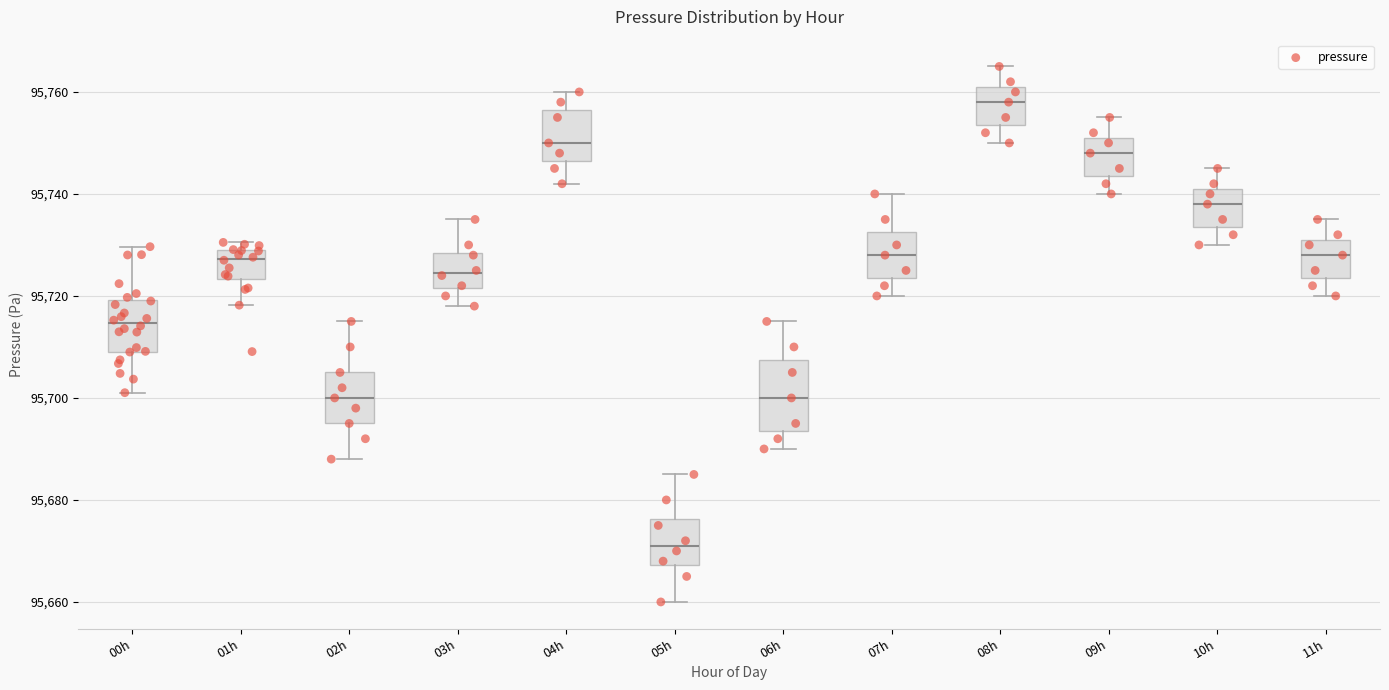

Which box's median line is the highest?

08h